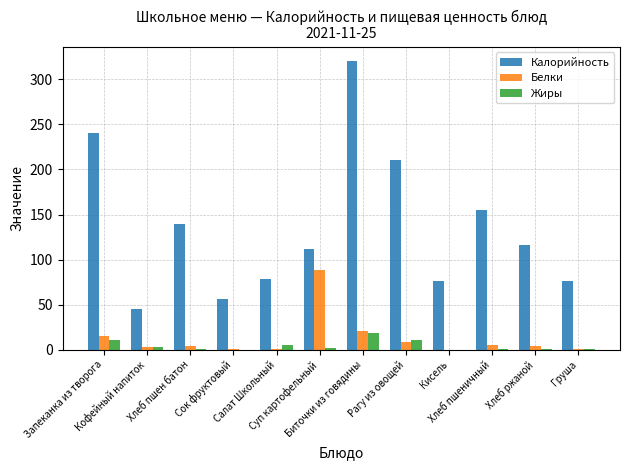

What is the total value across all series at Хлеб ржаной?

120.7